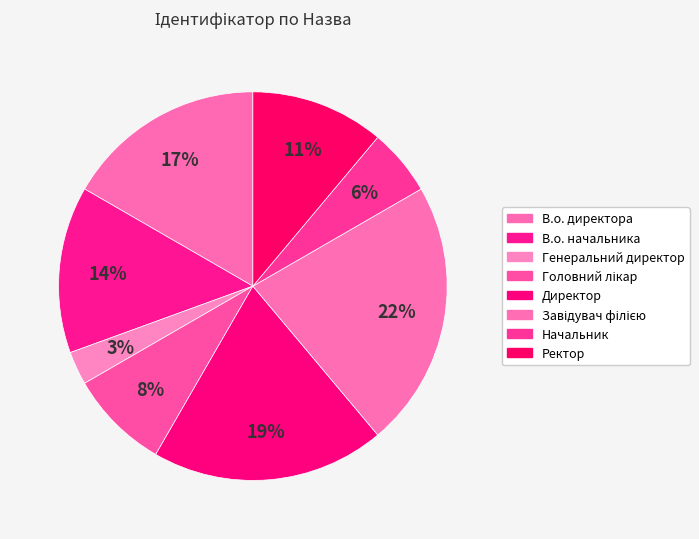

Which has a higher value, Генеральний директор or Директор?

Директор